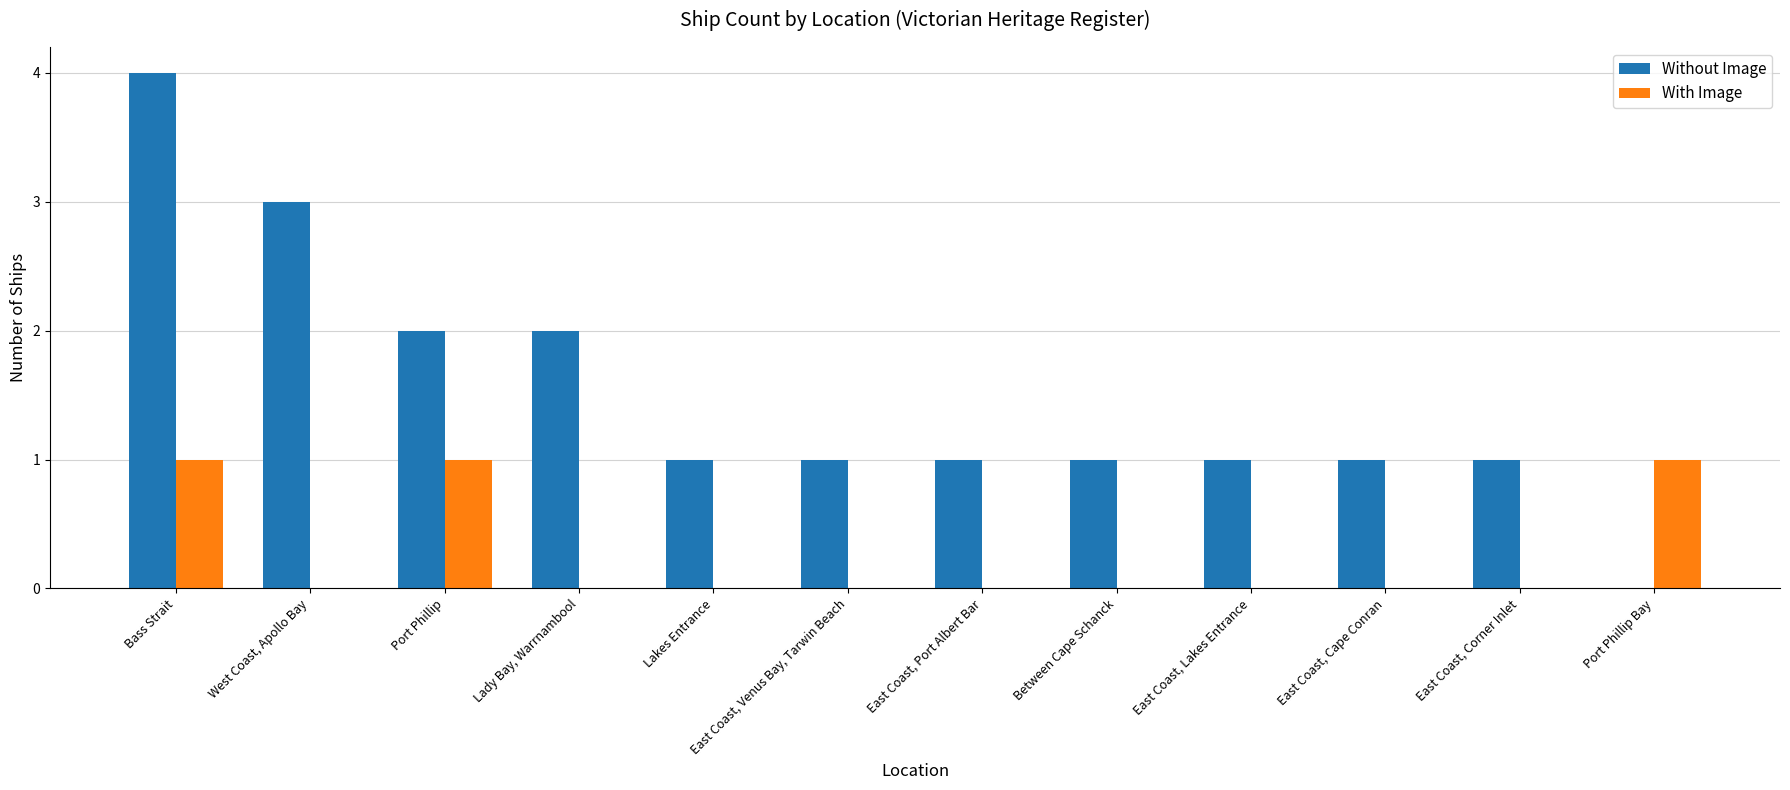

What are all the series names shown in the legend?

Without Image, With Image